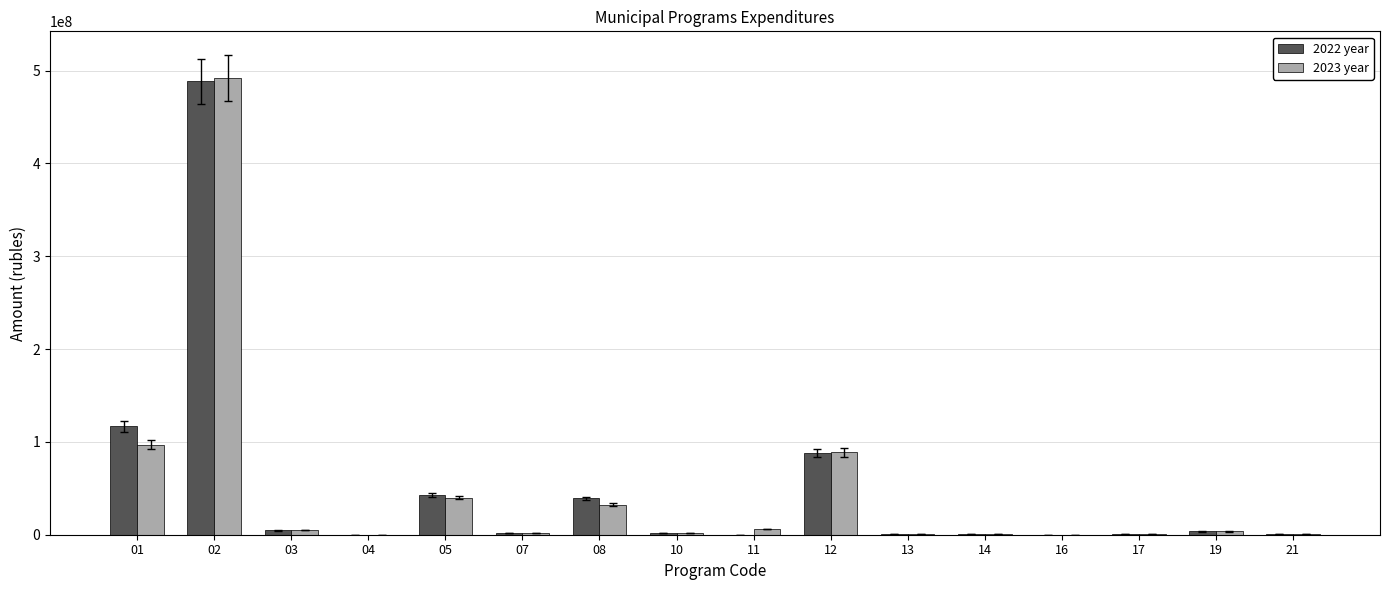

What is the maximum value shown in the chart?

491928254.0